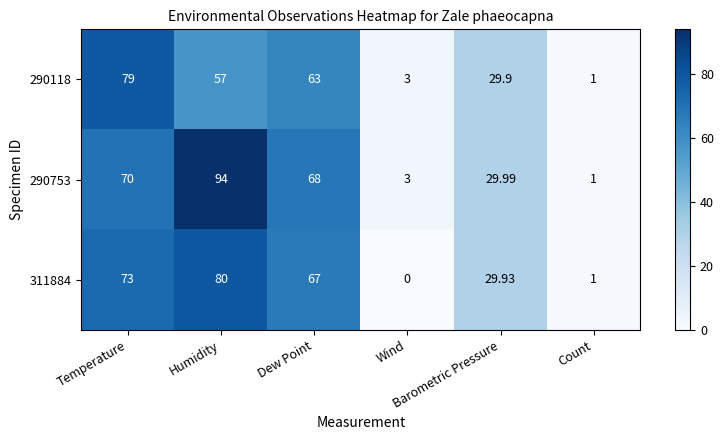

How many data points does each series have?

6